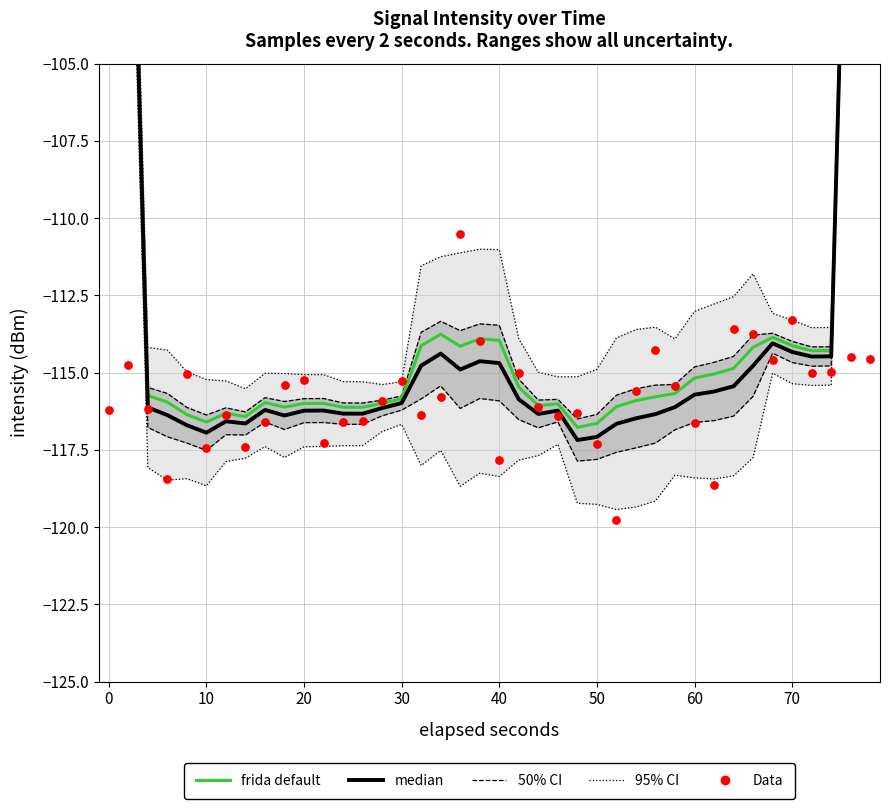

At how many categories does at least one series exceed -117?

40